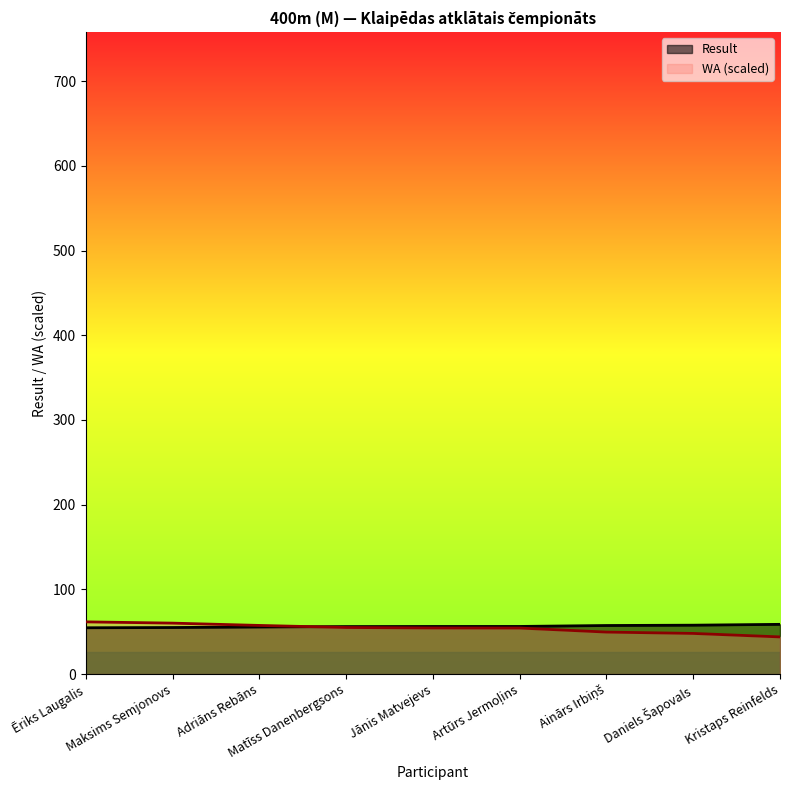

The value of WA at Adriāns Rebāns is 57.4. True or false?

True